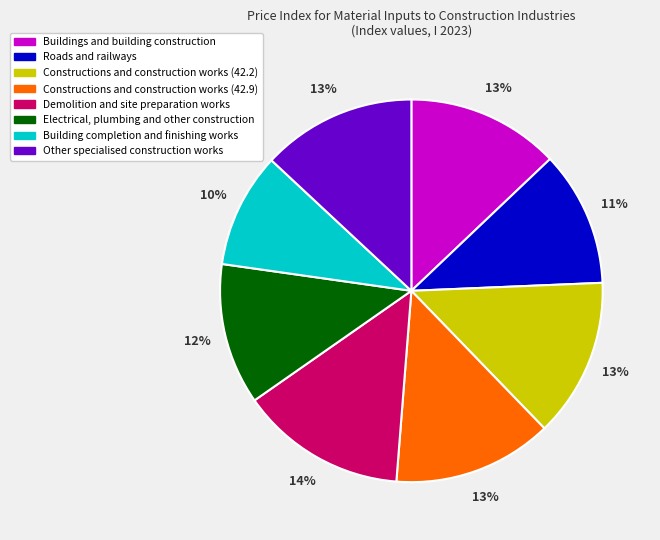

How many slices are in this pie chart?

8